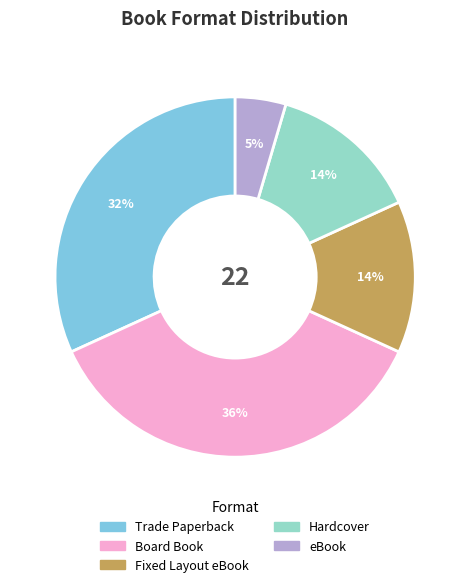

To the nearest percent, what is the average slice percentage?

20%